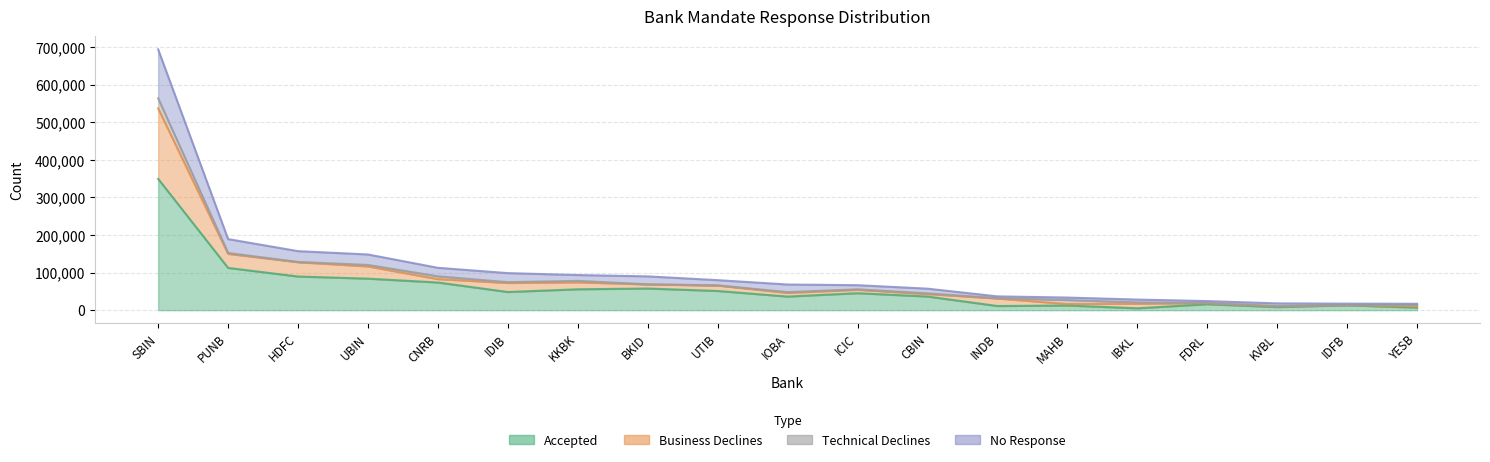

Where is Business Declines nearest to the value 287147?

PUNB